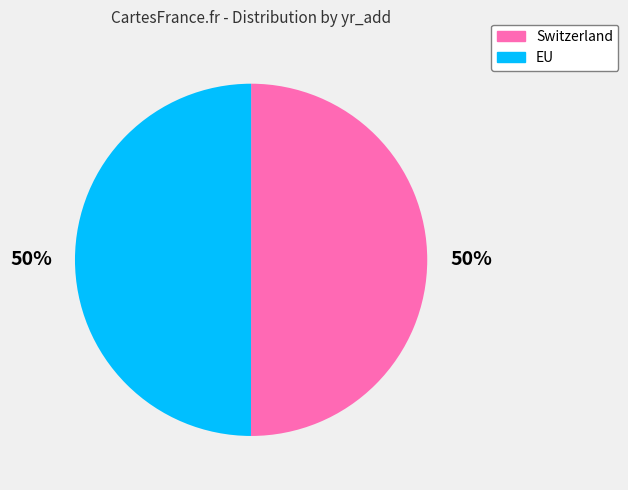

The EU slice represents 50% of the pie. True or false?

True